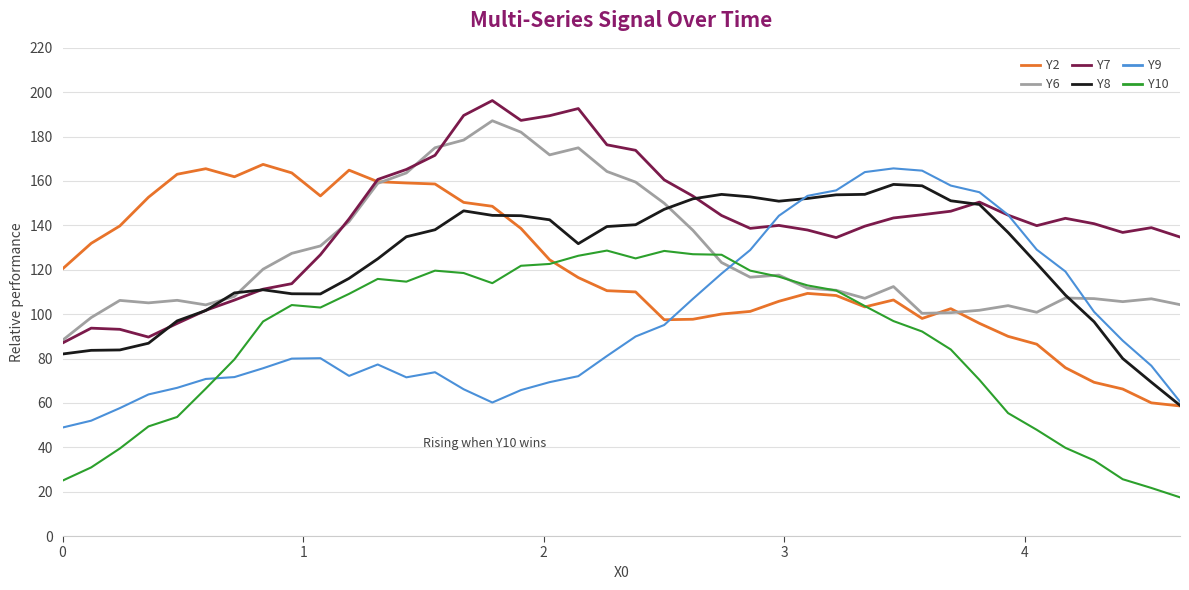

What is the smallest value displayed?

17.4